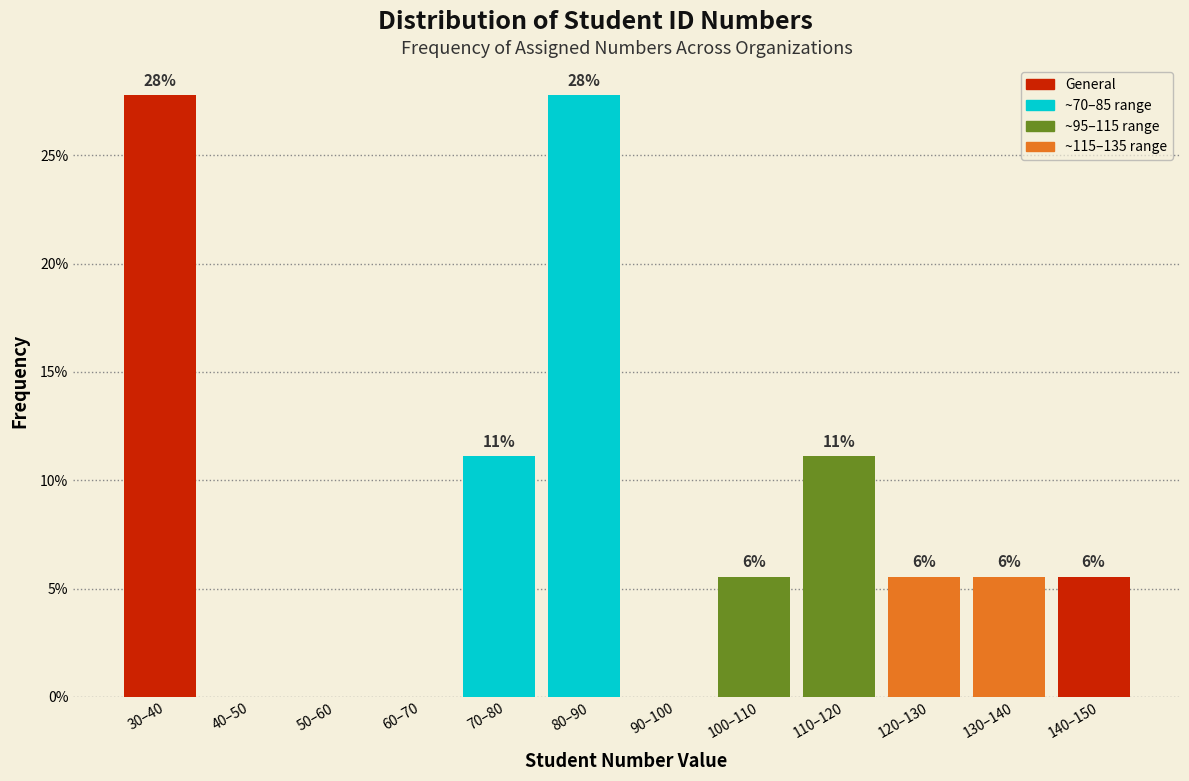

Are the bars horizontal?

No